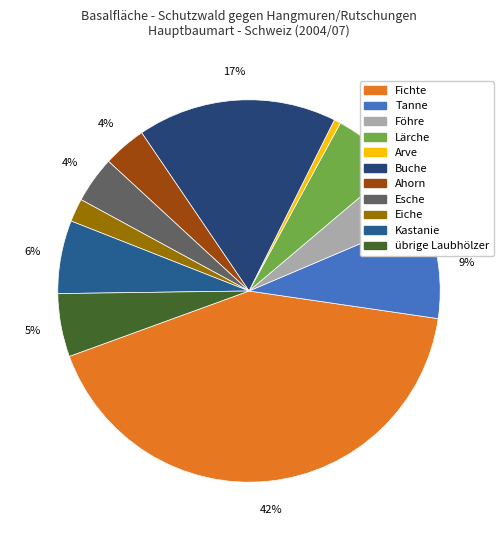

How many slices are in this pie chart?

11